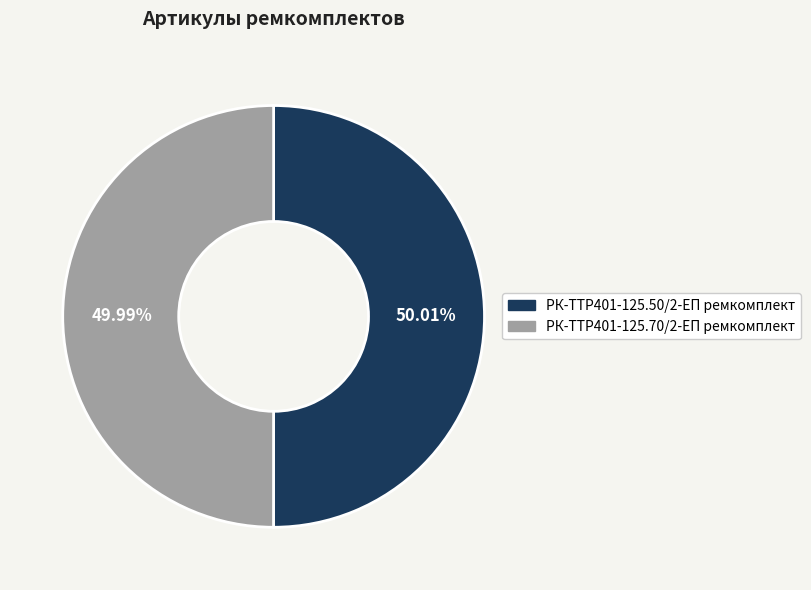

Does any single category account for the majority?

Yes